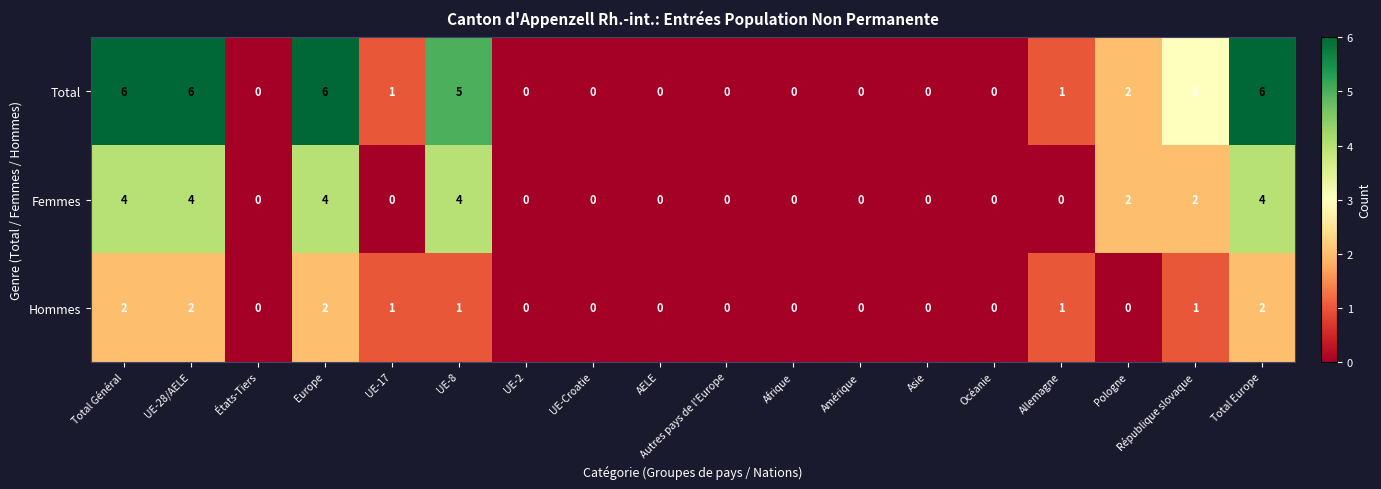

Count the number of data series in this chart.

3